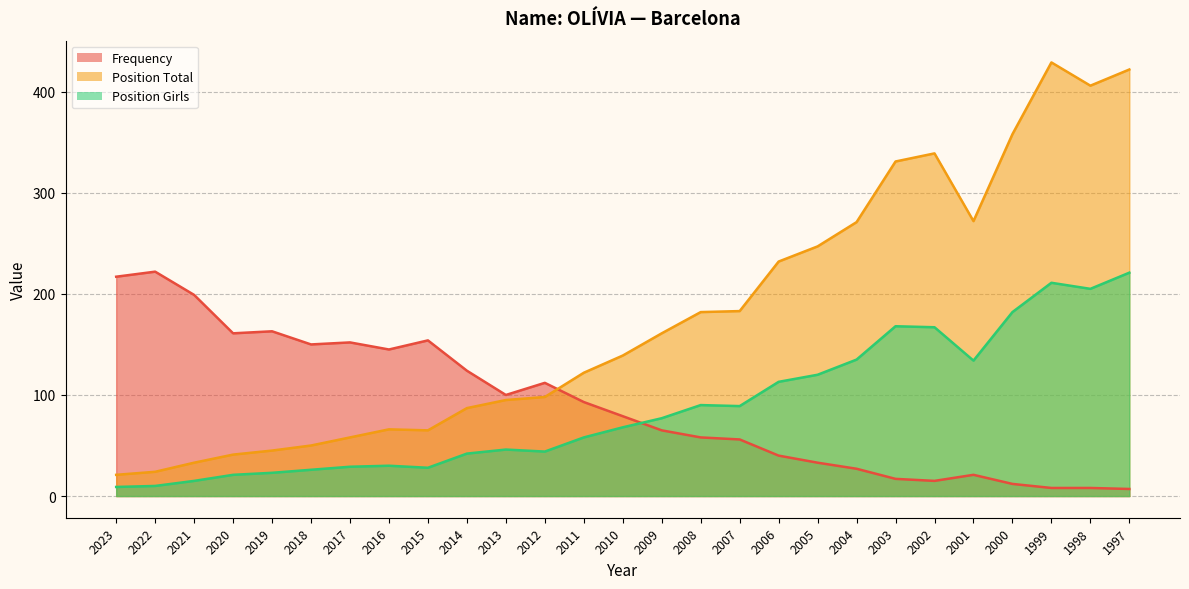

How many lines are shown in the chart?

3